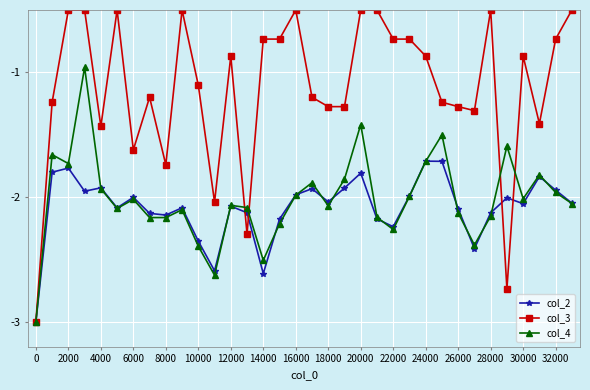

What is the value of the col_3 point at the 7th from the left?

-1.6